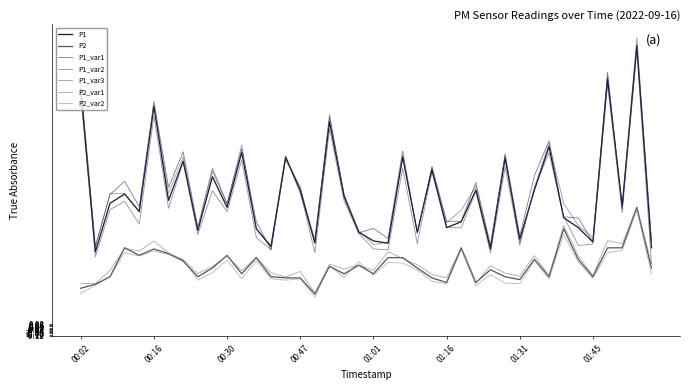

Which category has the highest value in the P1 series?

01:54